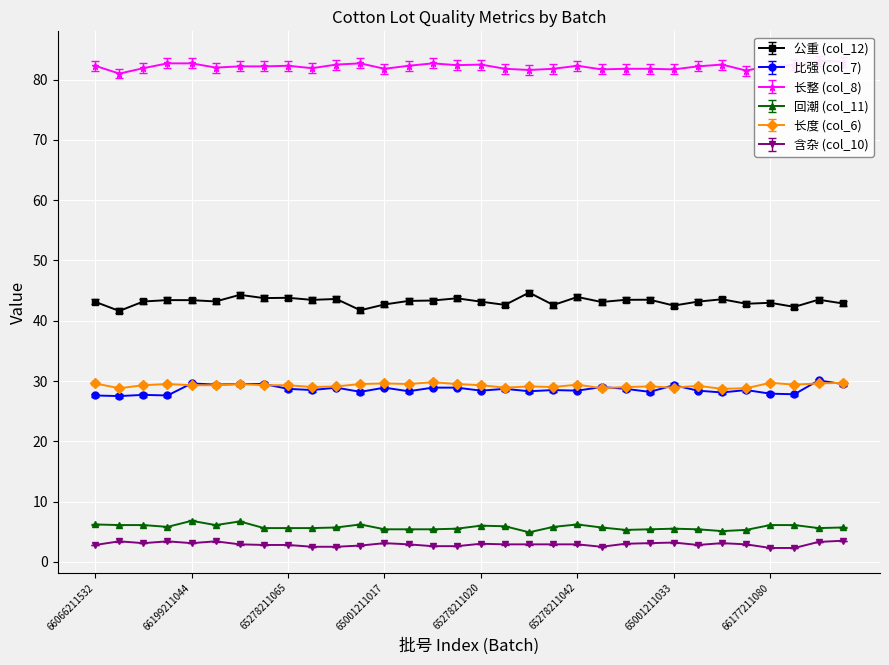

True or false: 长度 (col_6) has more than 0 interior local peaks.

True